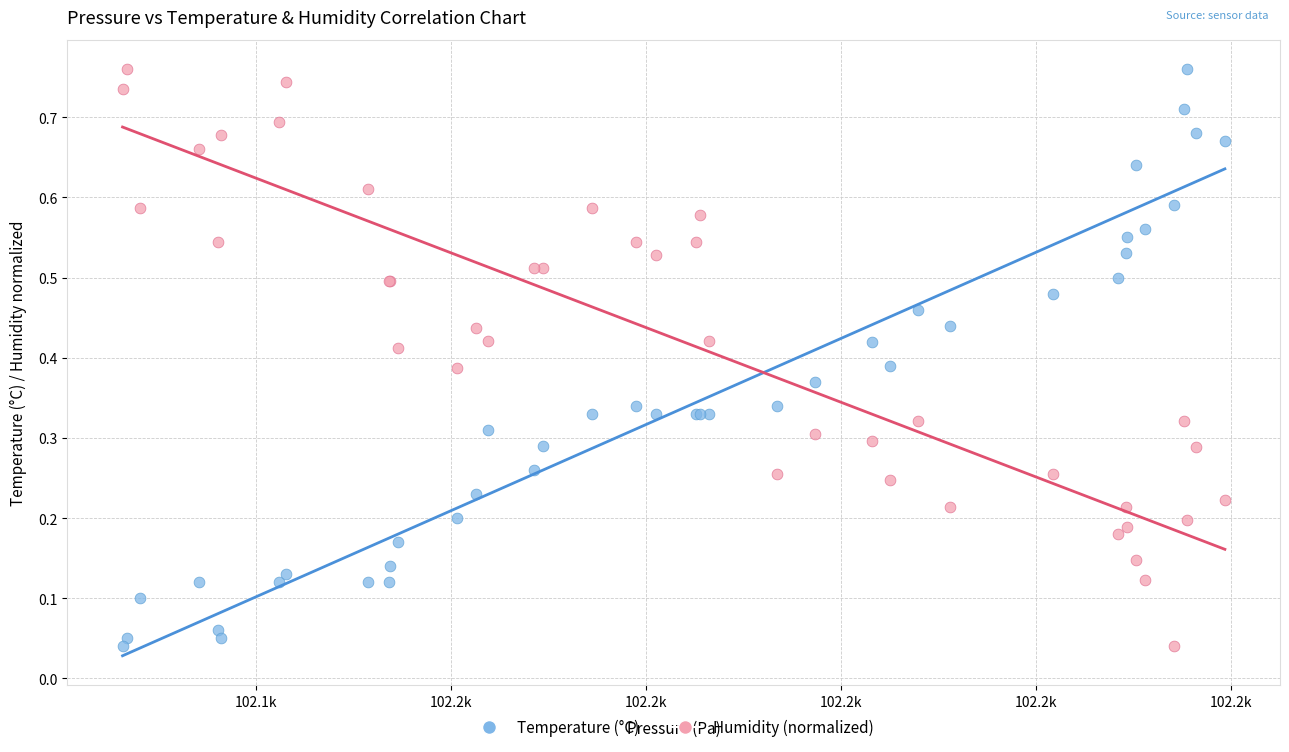

What is the X range (max minus min) for the scatter plot?

56.5